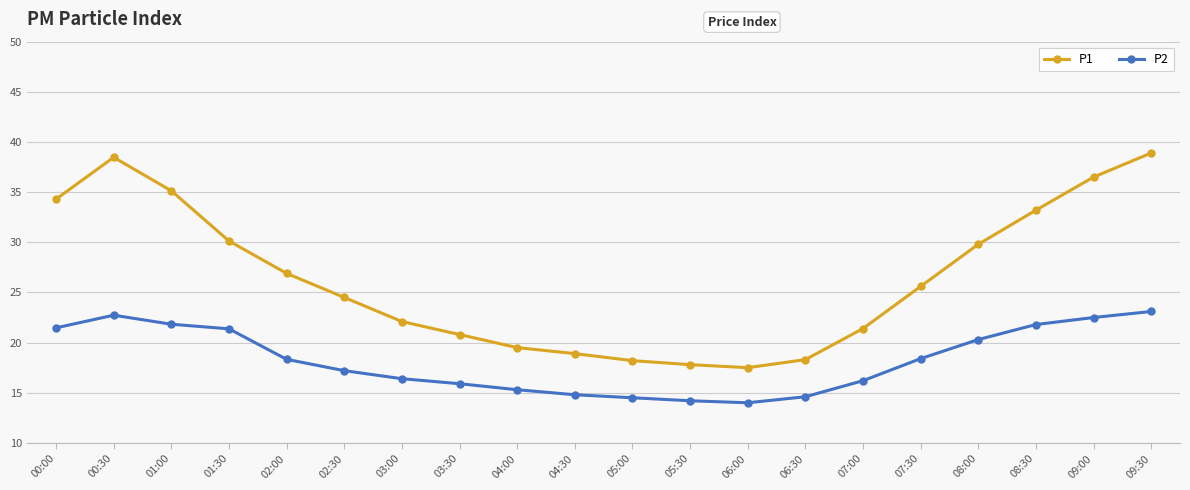

What is the total value across all series at 05:00?

32.7